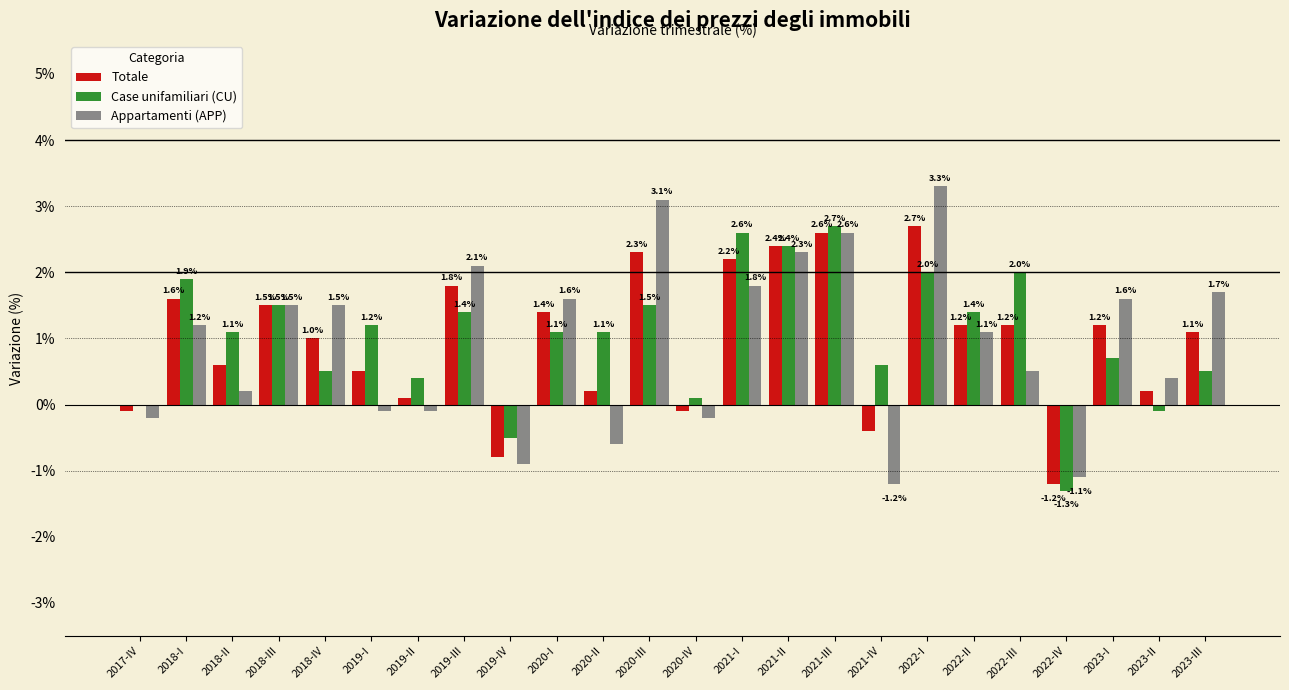

Reading right to left, list all the values displayed in this chart.

Totale: 2023-III=1.1	2023-II=0.2	2023-I=1.2	2022-IV=-1.2	2022-III=1.2	2022-II=1.2	2022-I=2.7	2021-IV=-0.4	2021-III=2.6	2021-II=2.4	2021-I=2.2	2020-IV=-0.1	2020-III=2.3	2020-II=0.2	2020-I=1.4	2019-IV=-0.8	2019-III=1.8	2019-II=0.1	2019-I=0.5	2018-IV=1.0	2018-III=1.5	2018-II=0.6	2018-I=1.6	2017-IV=-0.1
Case unifamiliari (CU): 2023-III=0.5	2023-II=-0.1	2023-I=0.7	2022-IV=-1.3	2022-III=2.0	2022-II=1.4	2022-I=2.0	2021-IV=0.6	2021-III=2.7	2021-II=2.4	2021-I=2.6	2020-IV=0.1	2020-III=1.5	2020-II=1.1	2020-I=1.1	2019-IV=-0.5	2019-III=1.4	2019-II=0.4	2019-I=1.2	2018-IV=0.5	2018-III=1.5	2018-II=1.1	2018-I=1.9	2017-IV=0.0
Appartamenti (APP): 2023-III=1.7	2023-II=0.4	2023-I=1.6	2022-IV=-1.1	2022-III=0.5	2022-II=1.1	2022-I=3.3	2021-IV=-1.2	2021-III=2.6	2021-II=2.3	2021-I=1.8	2020-IV=-0.2	2020-III=3.1	2020-II=-0.6	2020-I=1.6	2019-IV=-0.9	2019-III=2.1	2019-II=-0.1	2019-I=-0.1	2018-IV=1.5	2018-III=1.5	2018-II=0.2	2018-I=1.2	2017-IV=-0.2